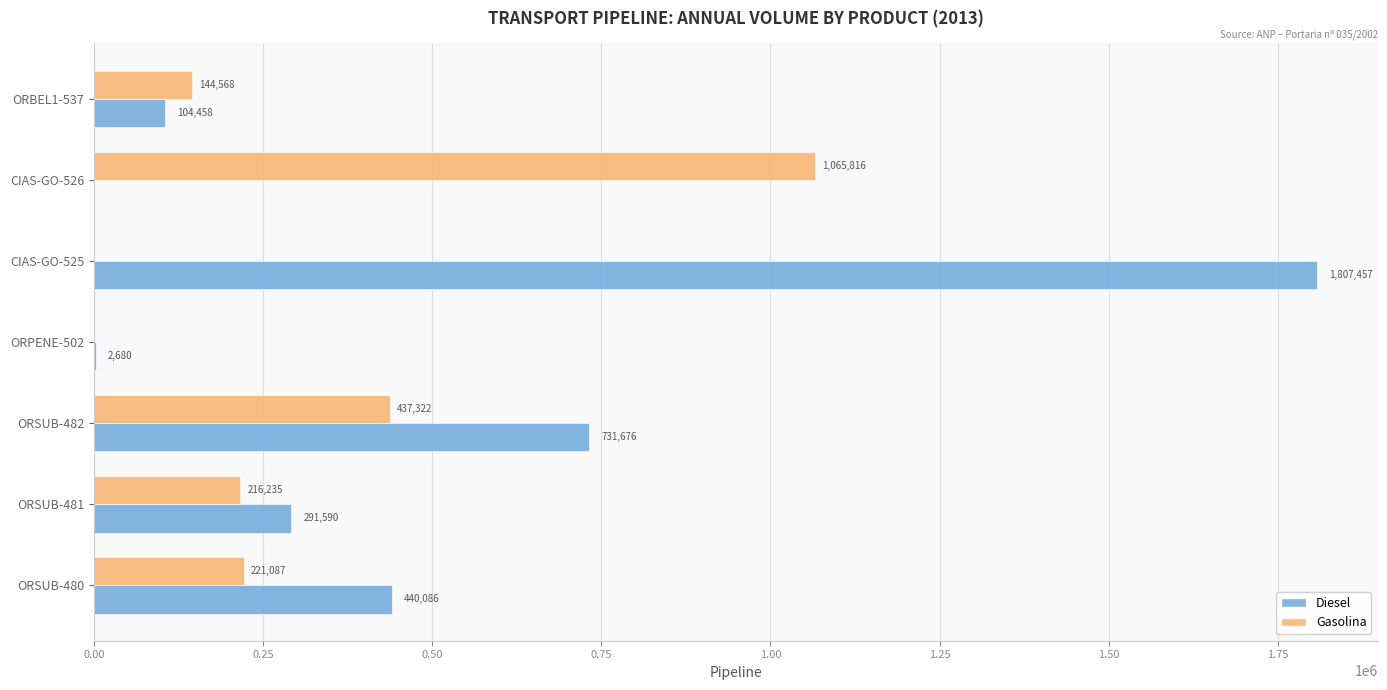

The Diesel series shows 159312 at ORSUB-480. True or false?

False